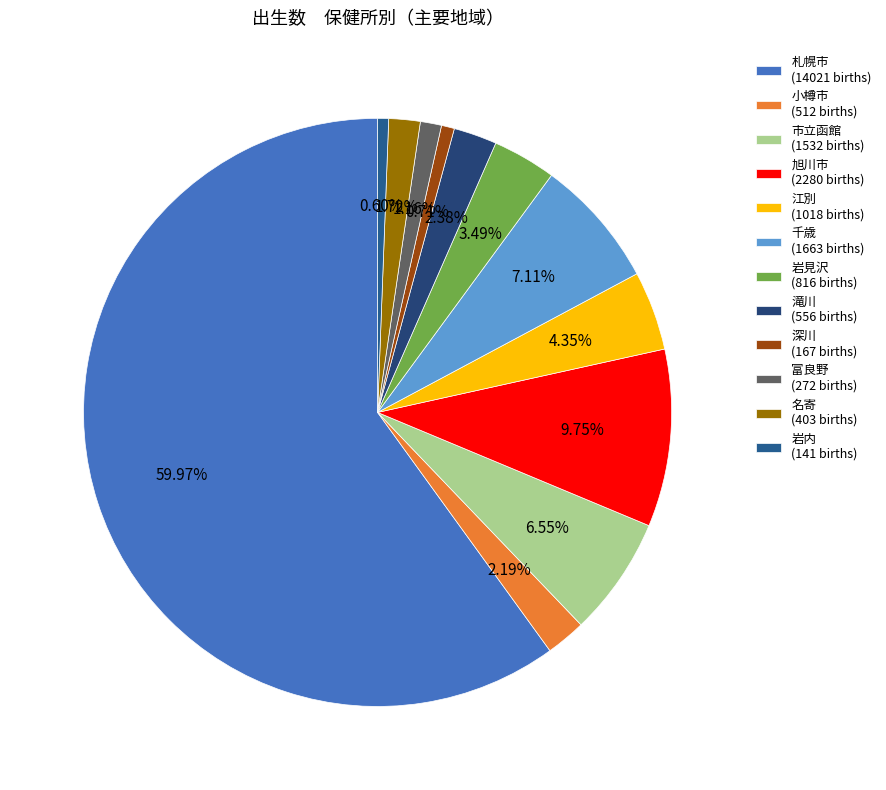

Which category accounts for the majority?

札幌市